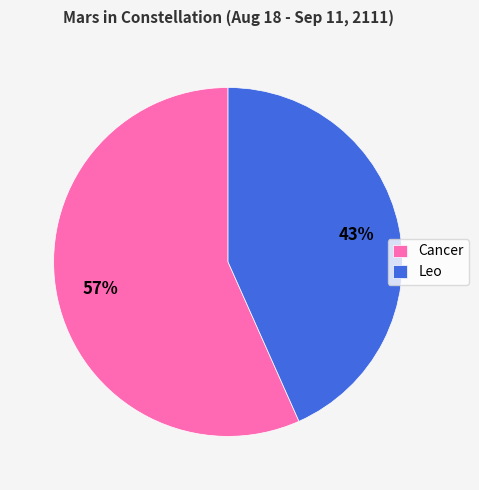

Which slice is the smallest?

Leo